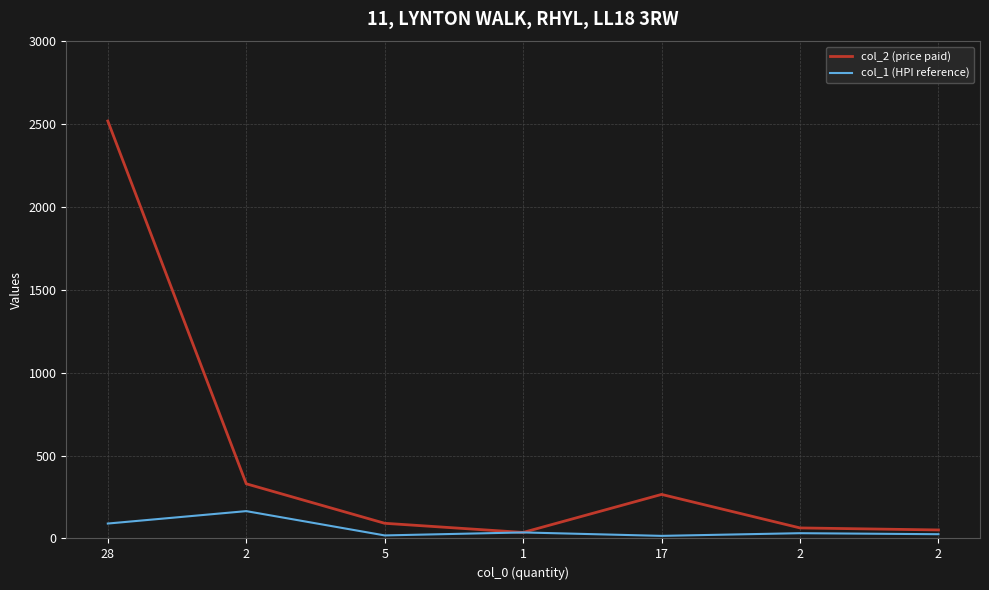

At which category does col_1 (HPI reference) reach its first local valley?

5